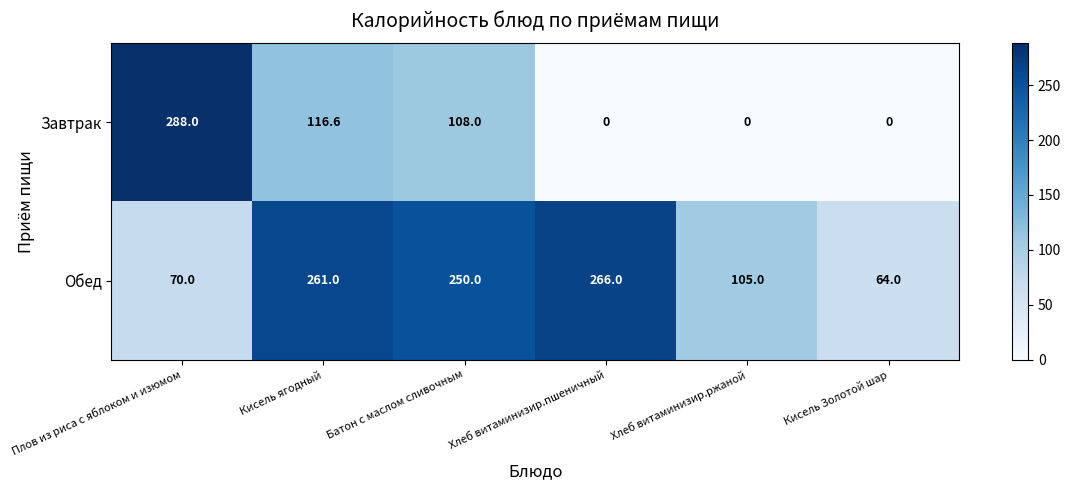

Which category has the highest value across all series?

Плов из риса с яблоком и изюмом